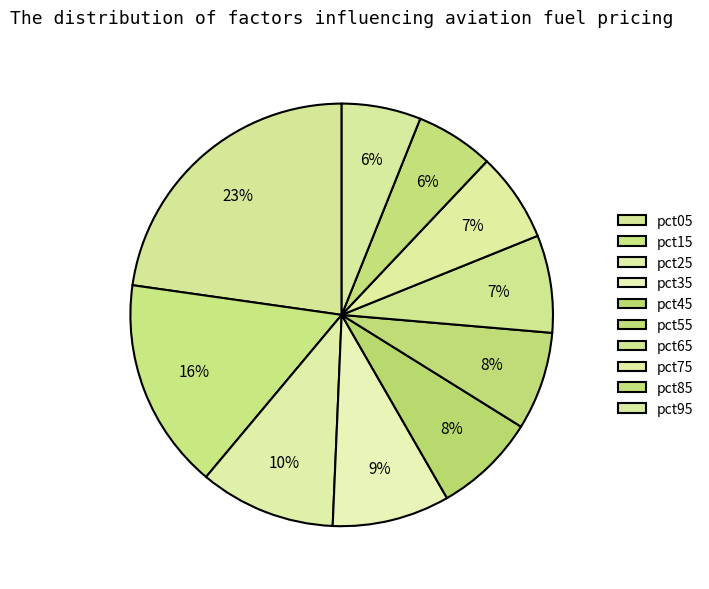

Count the number of slices in the pie.

10